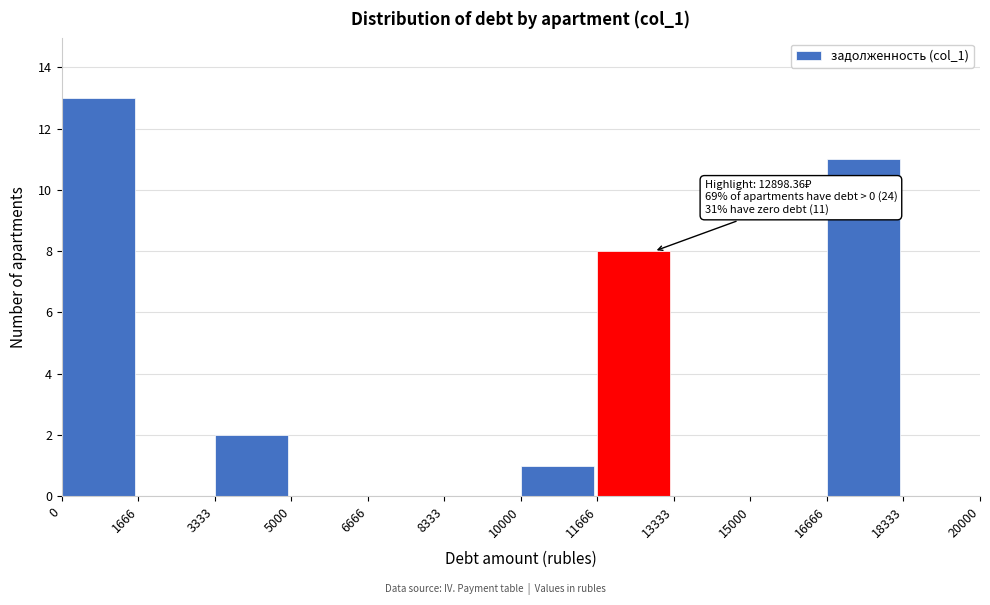

Over which range of the x-axis is the bar tallest?

0 to 1666